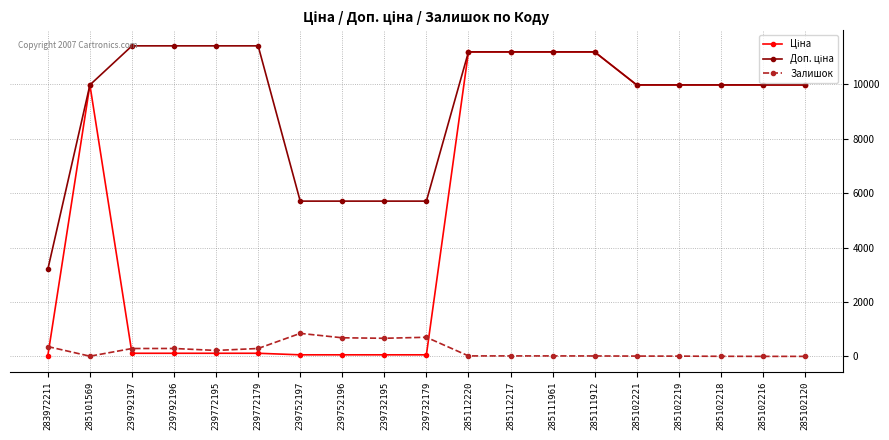

At how many categories does at least one series exceed 7403?

14